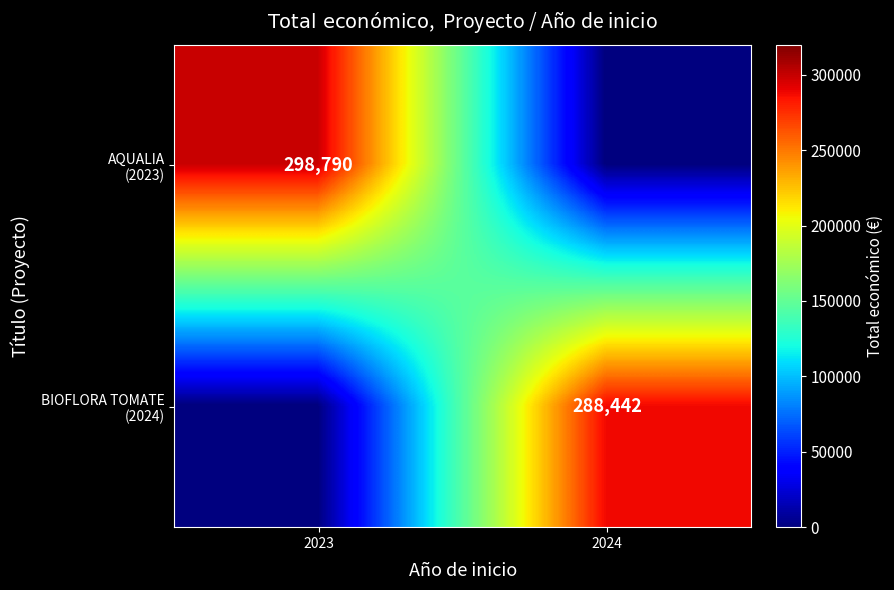

List the series in order of their peak value, highest first.

AQUALIA (2023), BIOFLORA TOMATE (2024)